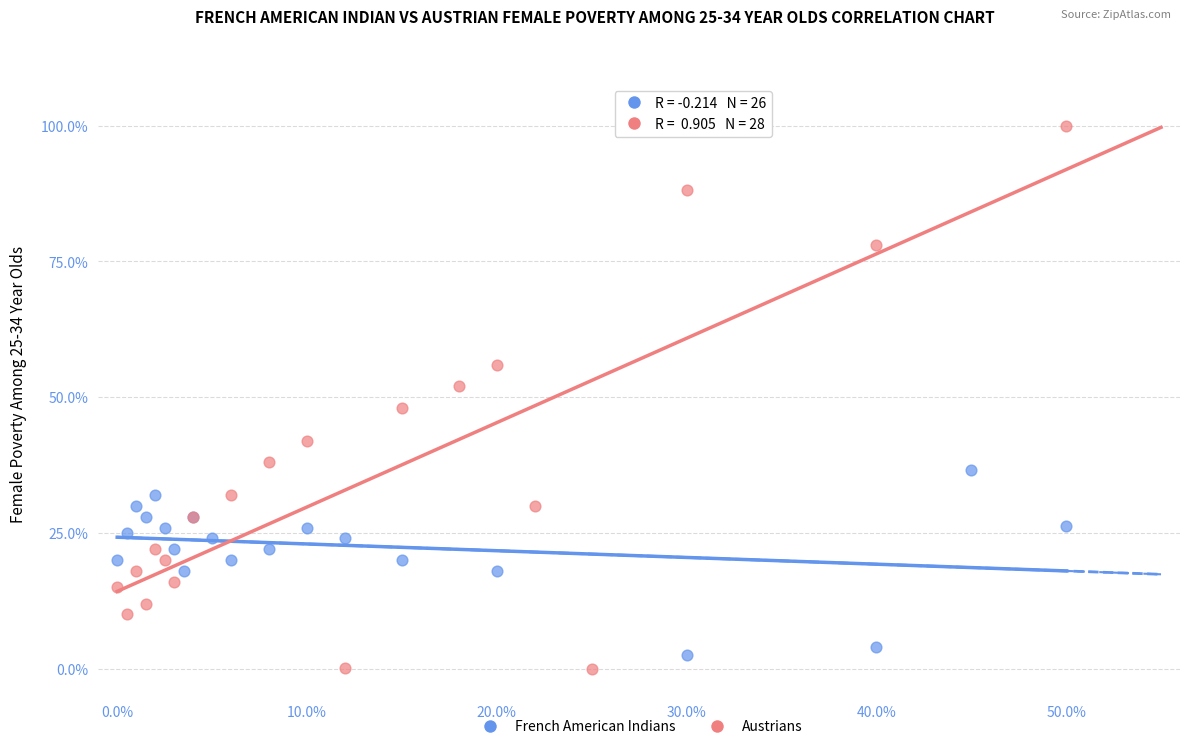

Which series contains the lowest Y value?

Austrians